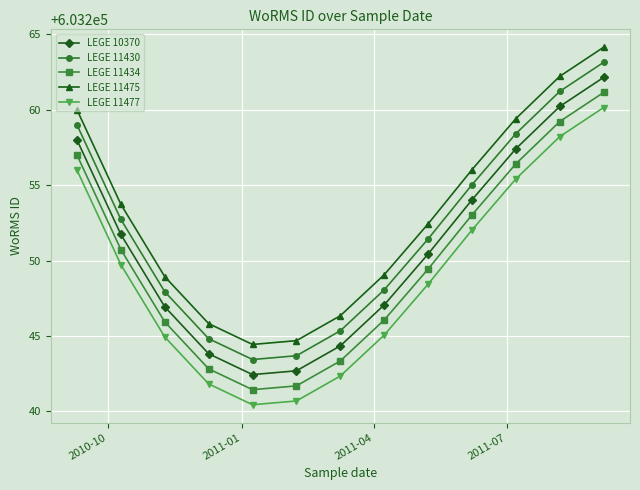

What is the greatest value displayed?

603264.2